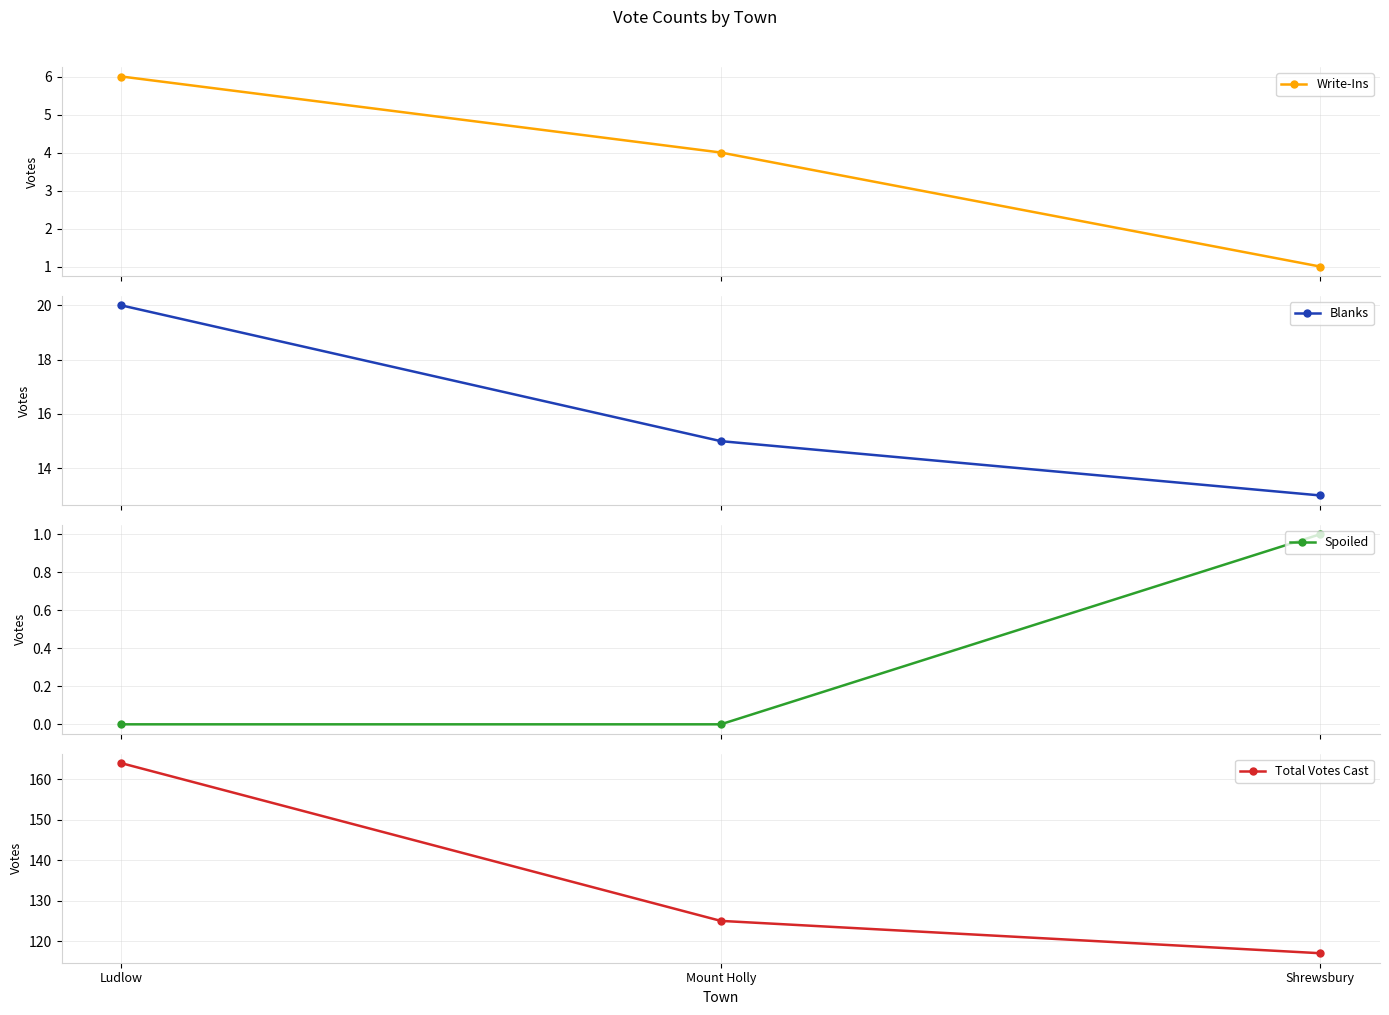

Reading right to left, transcribe all the data shown in this chart.

Write-Ins: 1	4	6
Blanks: 13	15	20
Spoiled: 1	0	0
Total Votes Cast: 117	125	164